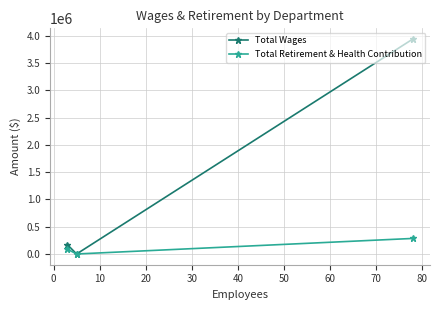

Which series has the largest total across all categories?

Total Wages